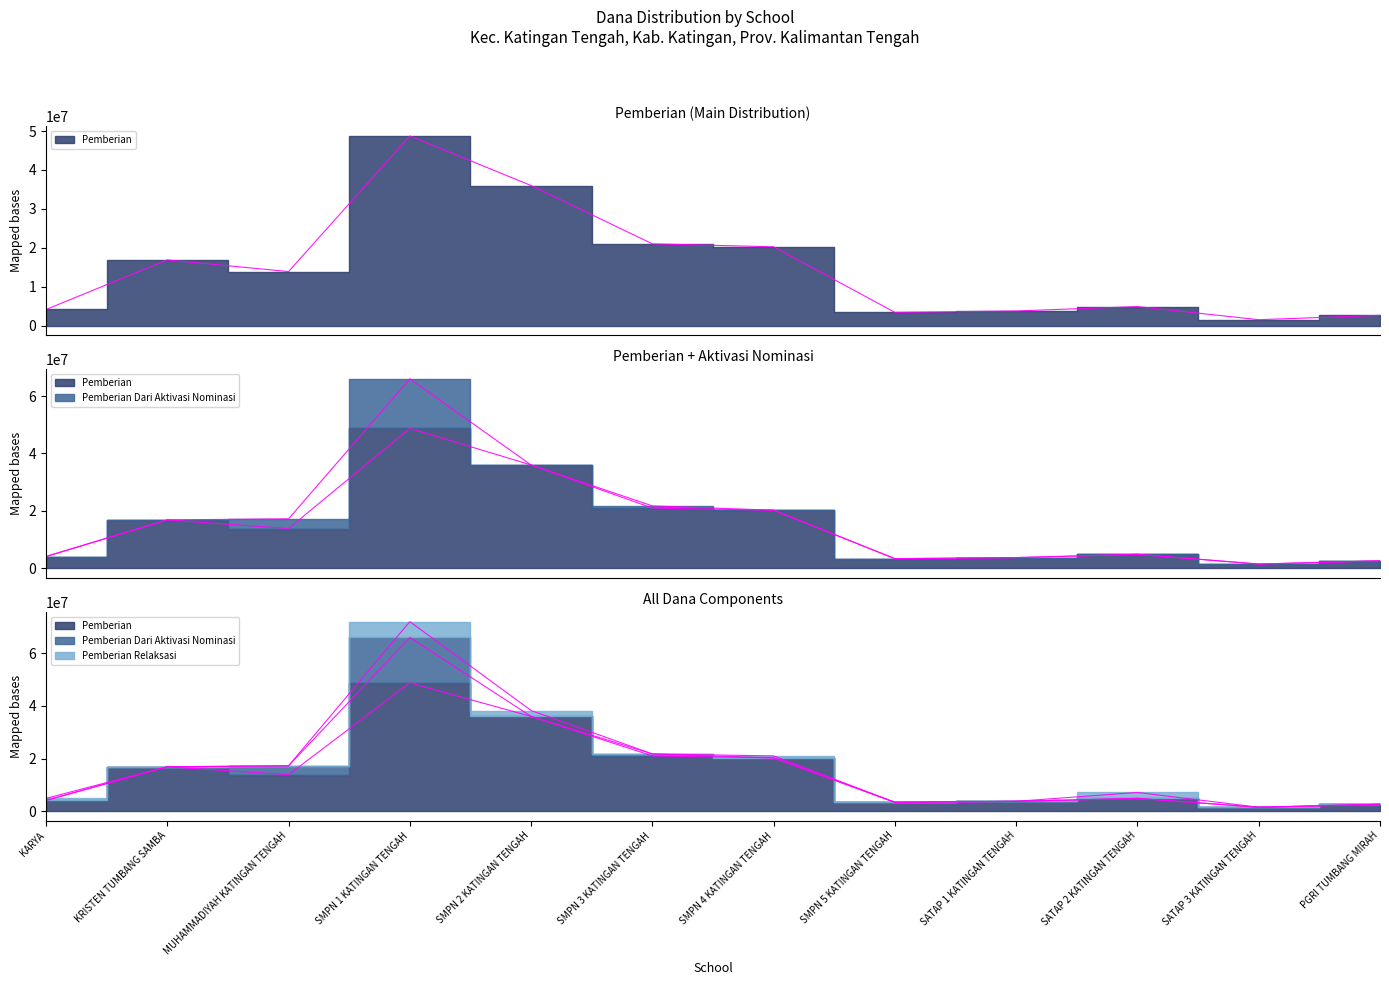

What is the minimum value for Pemberian?

1500000